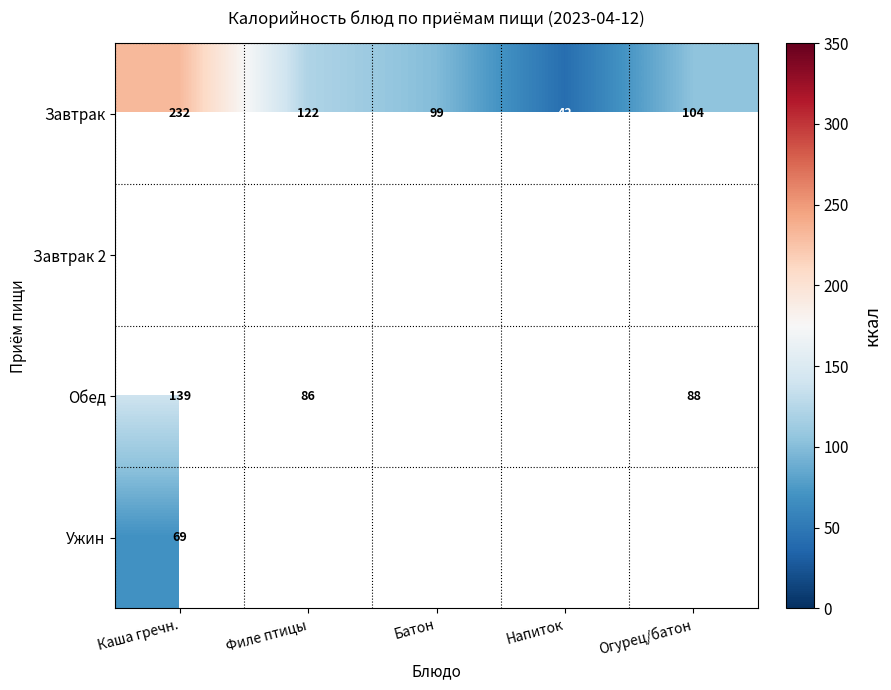

At which label does Завтрак first exceed 104?

Каша гречн.